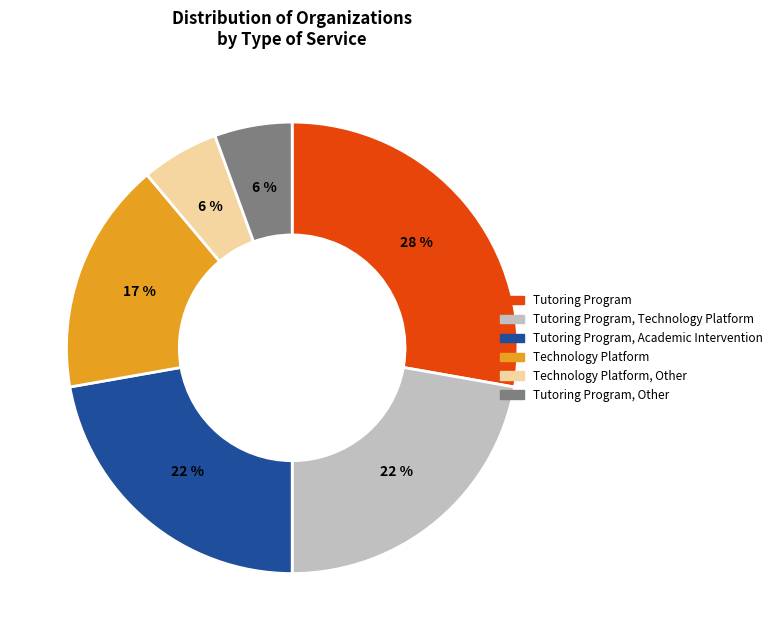

To the nearest percent, what portion does Tutoring Program, Technology Platform represent?

22%